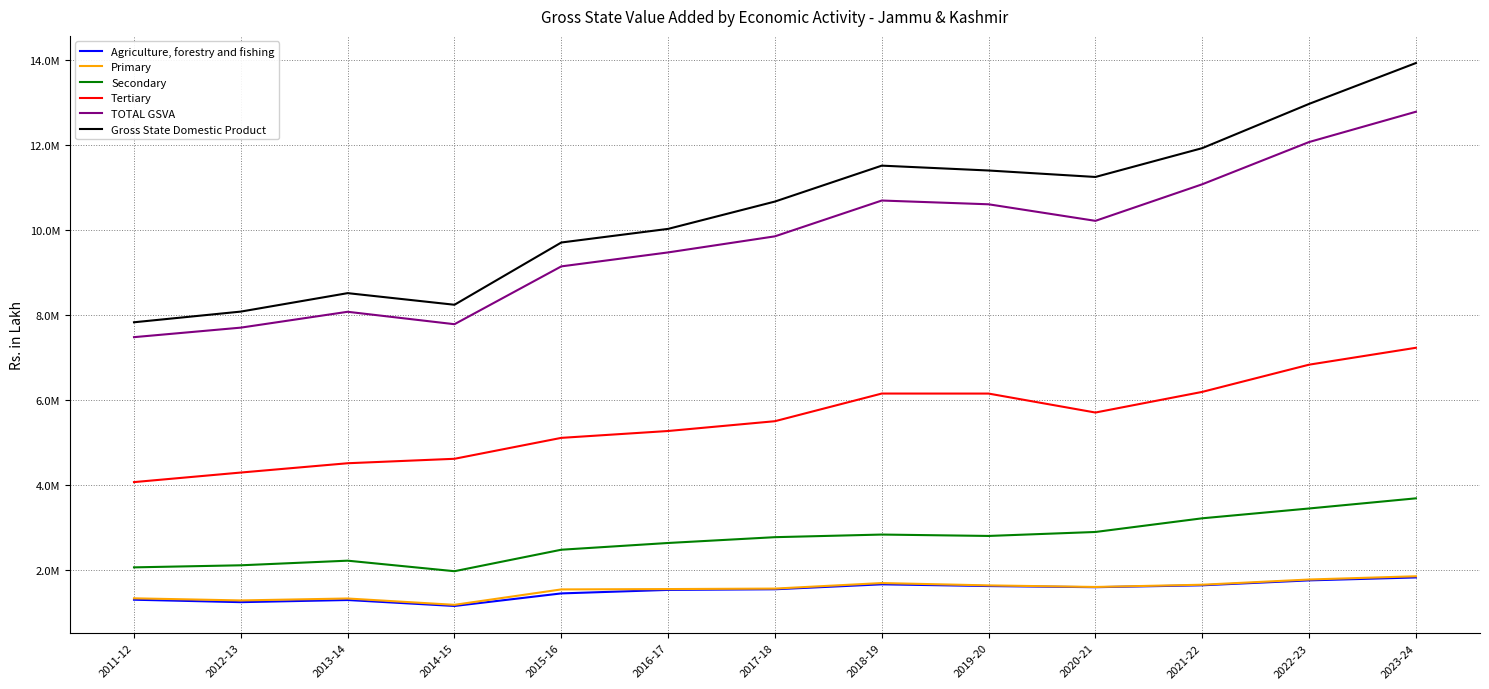

What is the label of the 13th point from the left?

2023-24